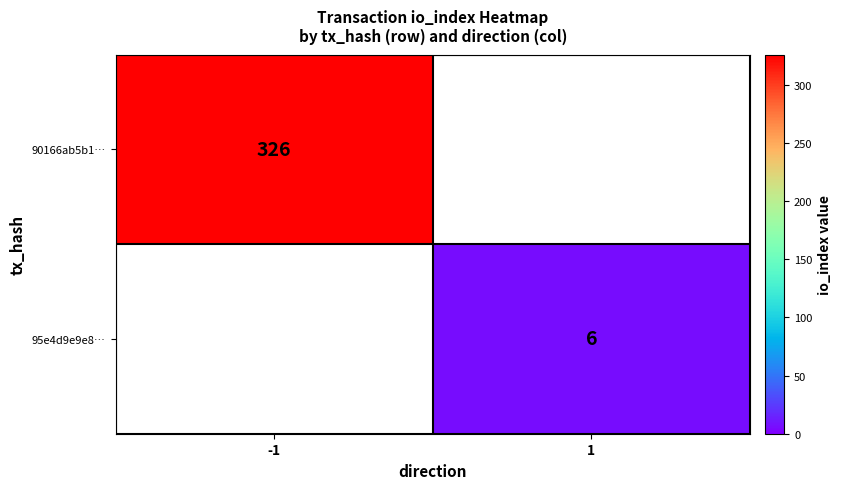

The 95e4d9e9e8… series shows 9.6 at 1. True or false?

False